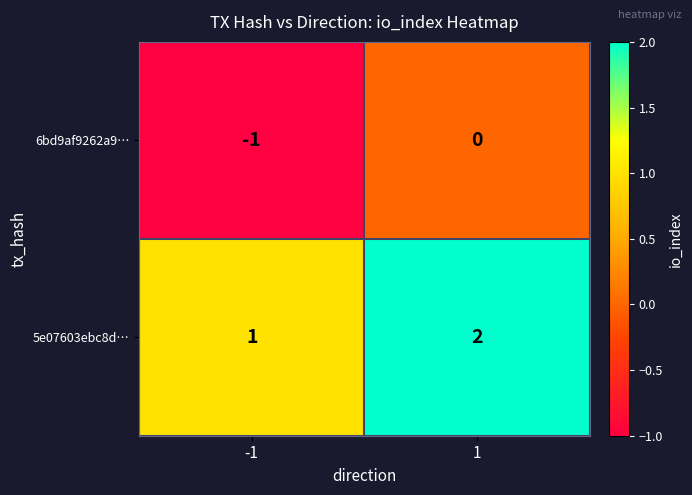

Rank the series by their maximum value, from lowest to highest.

6bd9af9262a9…, 5e07603ebc8d…